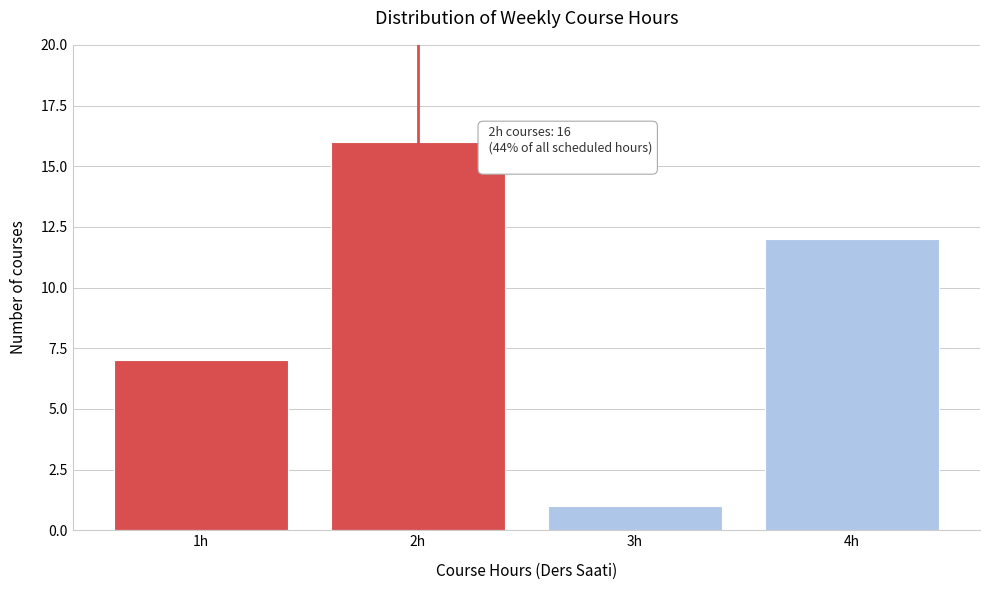

Reading right to left, transcribe all the data shown in this chart.

12	1	16	7